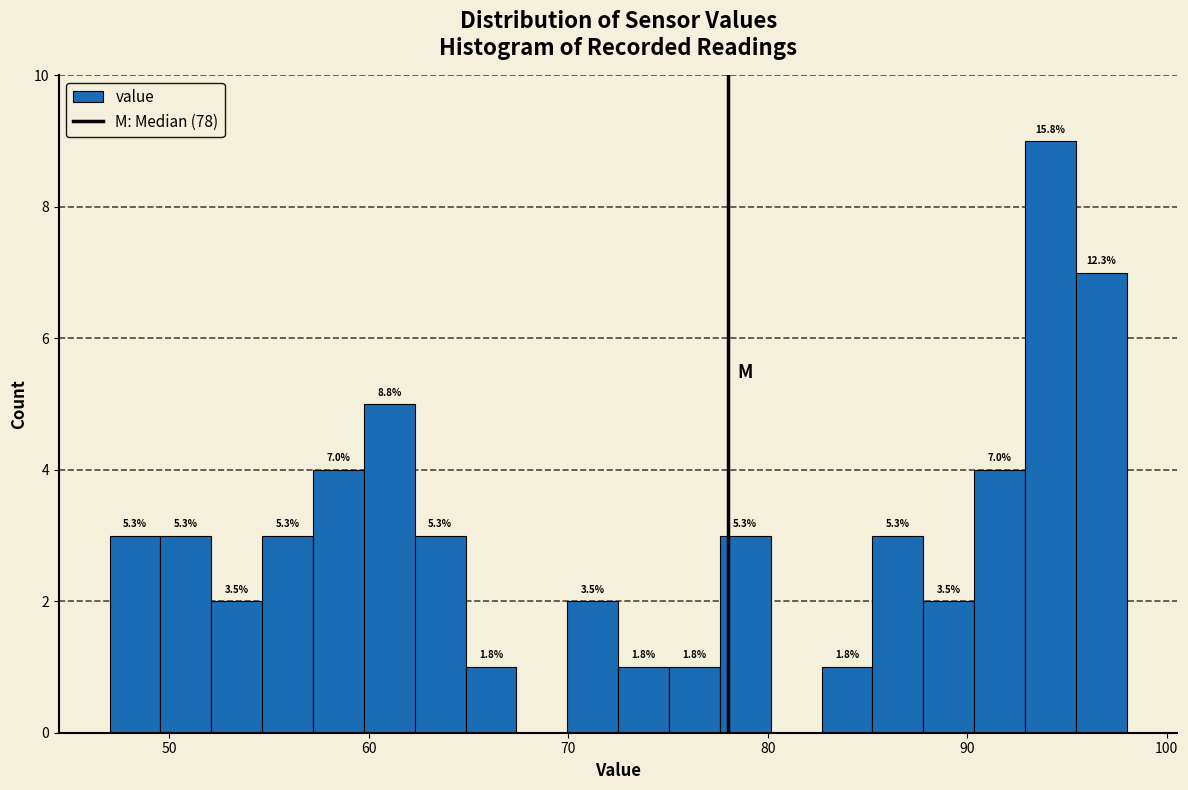

Read against the x-axis, roughly where is the centre of the tallest bar?

94